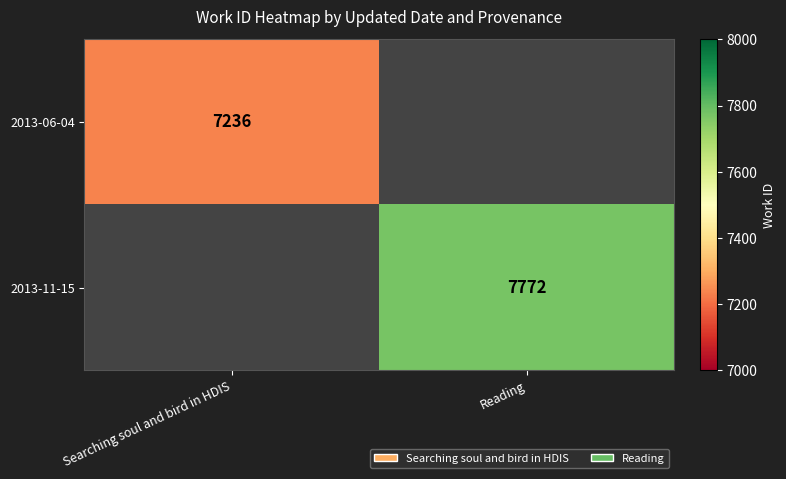

The value of 2013-11-15 at Reading is 3699. True or false?

False